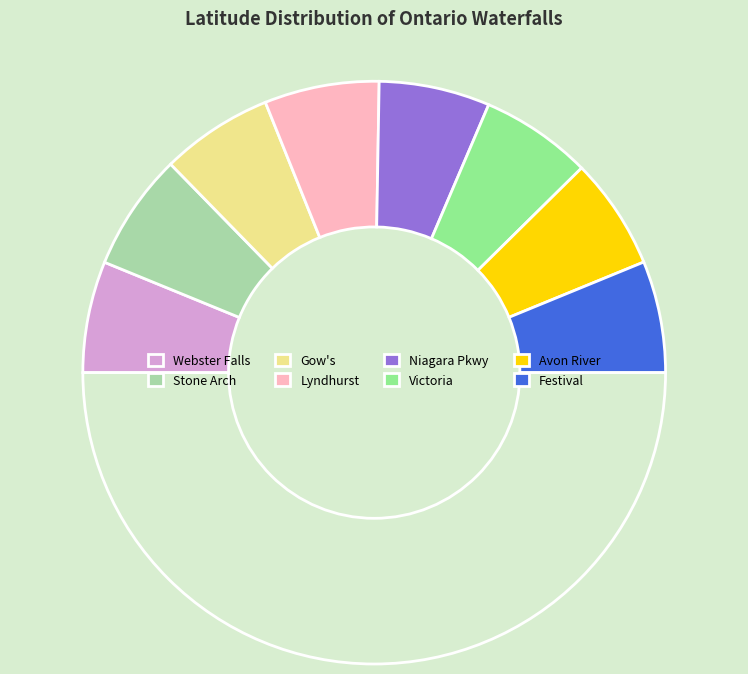

How many slices are in this pie chart?

9